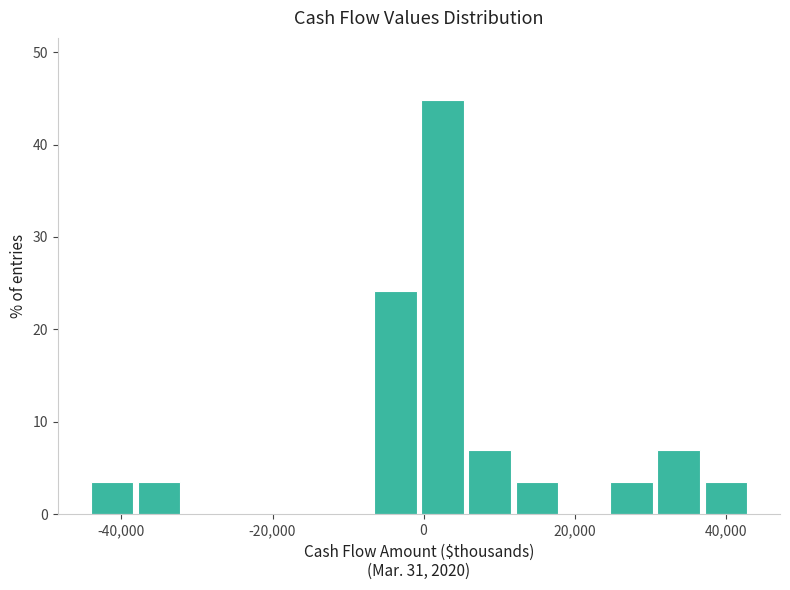

Read against the x-axis, roughly where is the centre of the tallest bar?

2000